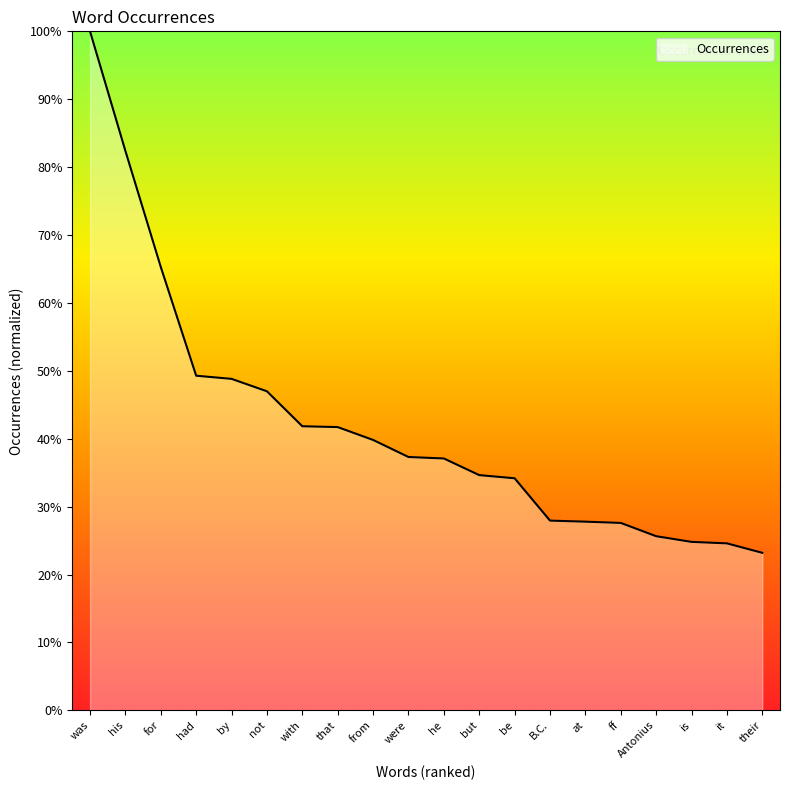

True or false: the data shows 34.2 at be.

True